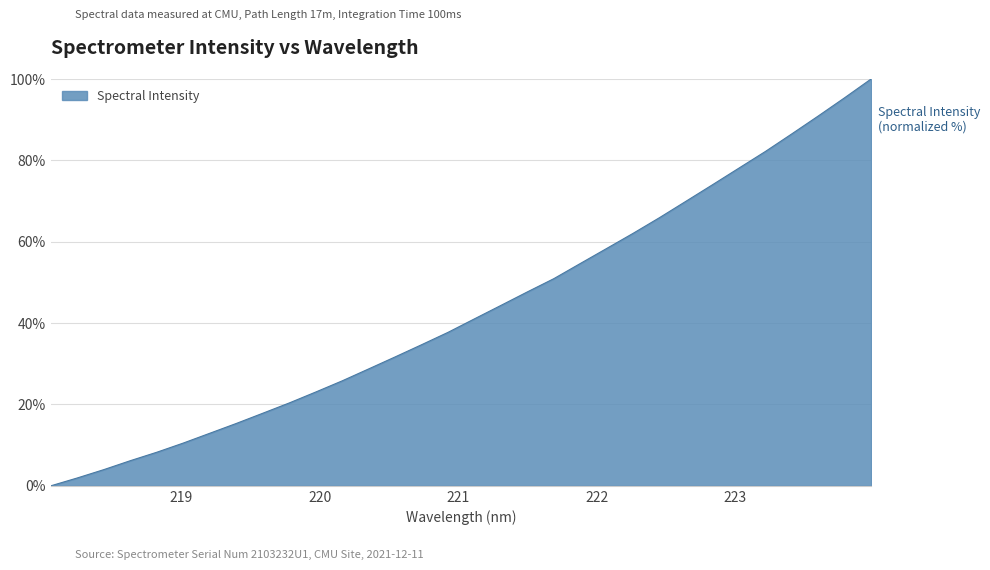

What is the difference between the maximum and minimum values?

100.0